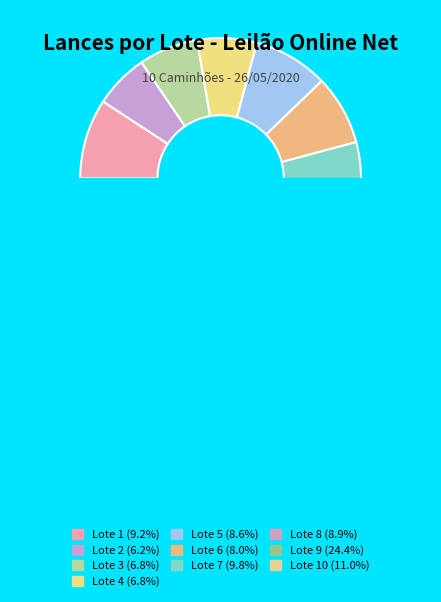

Does any single category account for the majority?

No